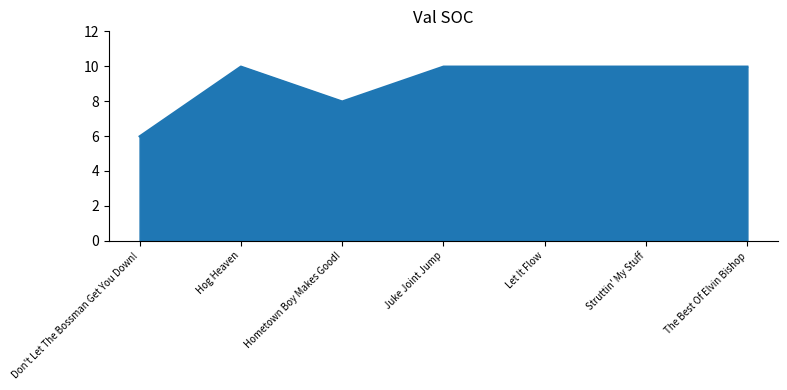

Reading left to right, what are all the values shown in this chart?

Don't Let The Bossman Get You Down!=6.0	Hog Heaven=10.0	Hometown Boy Makes Good!=8.0	Juke Joint Jump=10.0	Let It Flow=10.0	Struttin' My Stuff=10.0	The Best Of Elvin Bishop=10.0